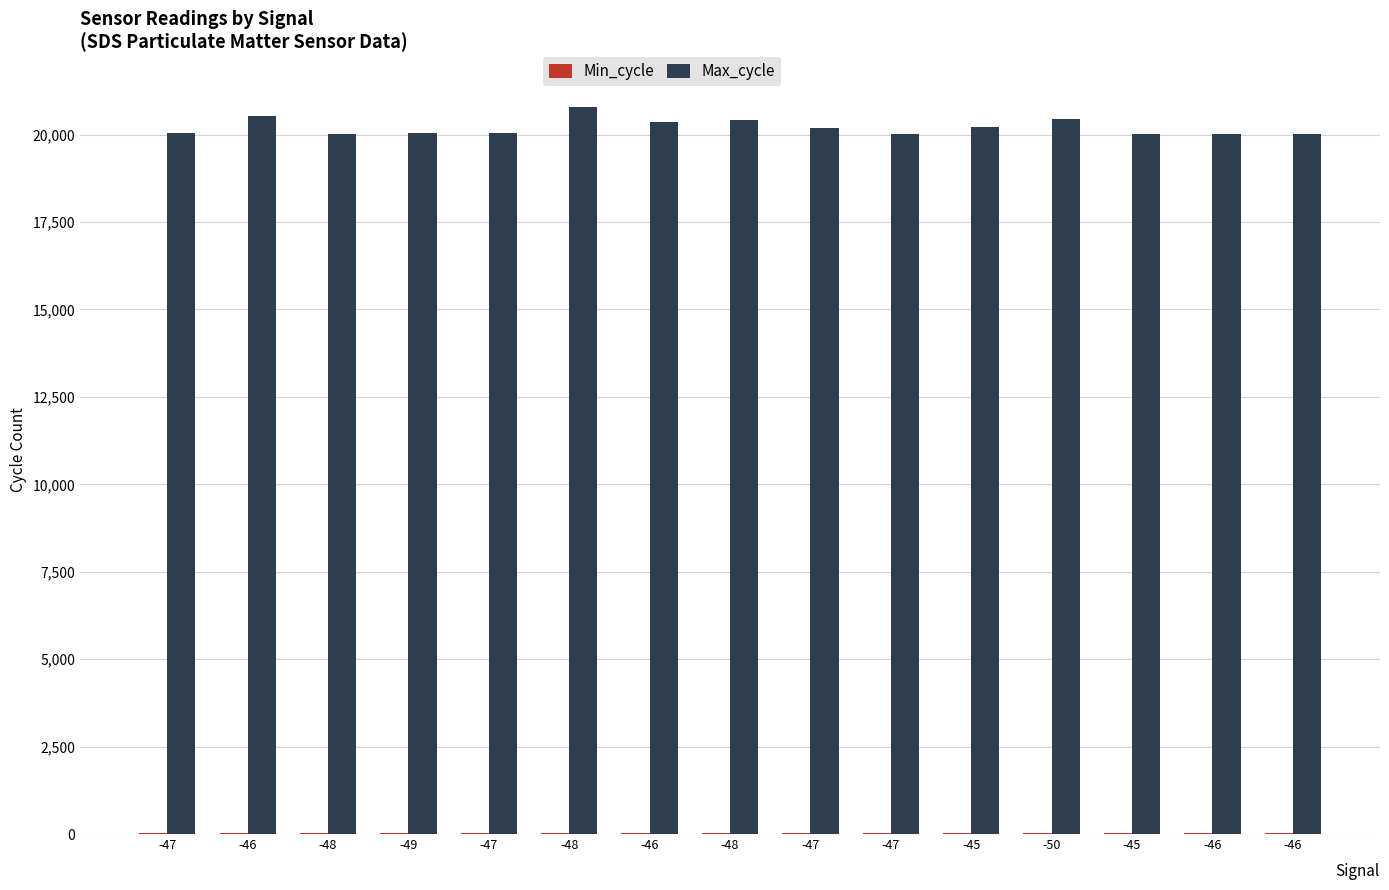

Count the number of categories in the chart.

15